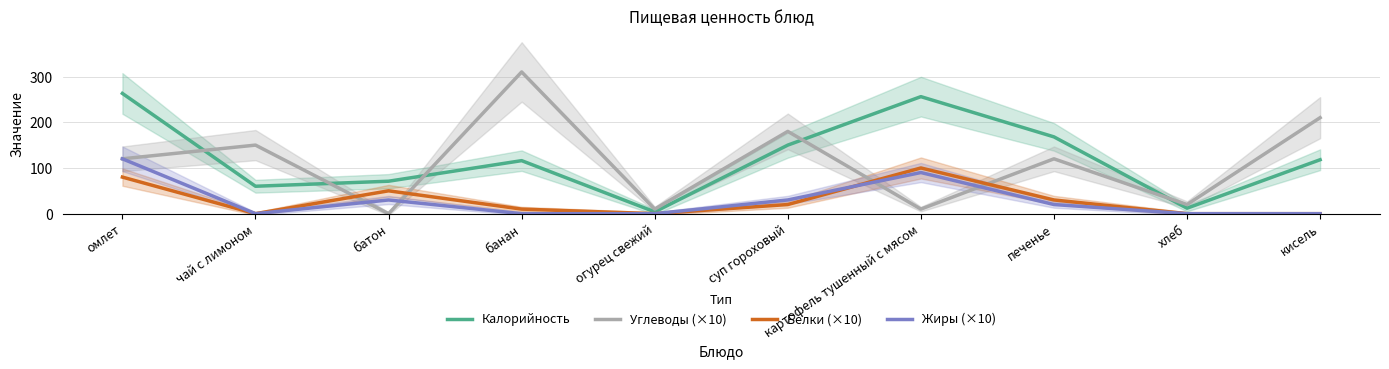

Reading left to right, what are all the values shown in this chart?

Калорийность: омлет=263	чай с лимоном=60	батон=71	банан=116	огурец свежий=4	суп гороховый=150	картофель тушенный с мясом=256	печенье=168	хлеб=12	кисель=118
Углеводы (×10): омлет=120	чай с лимоном=150	батон=0	банан=310	огурец свежий=10	суп гороховый=180	картофель тушенный с мясом=10	печенье=120	хлеб=20	кисель=210
Белки (×10): омлет=80	чай с лимоном=0	батон=50	банан=10	огурец свежий=0	суп гороховый=20	картофель тушенный с мясом=100	печенье=30	хлеб=0	кисель=0
Жиры (×10): омлет=120	чай с лимоном=0	батон=30	банан=0	огурец свежий=0	суп гороховый=30	картофель тушенный с мясом=90	печенье=20	хлеб=0	кисель=0